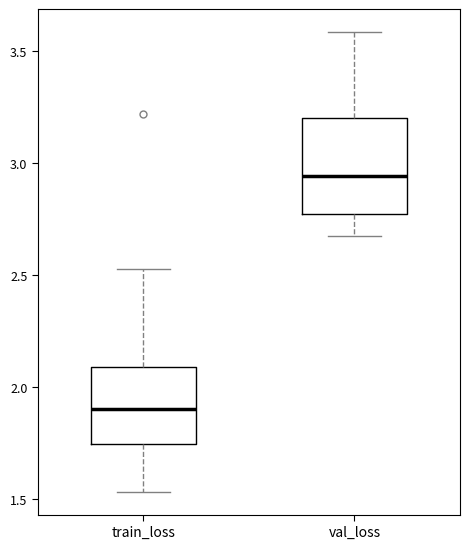

Reading left to right, read every box against the y-axis: the position of its median line, the range the box covers, and the ends of its whiskers. The values are not printed on the chart, so give them approximately, as read against the axis.

train_loss: median 1.90, box 1.75 to 2.10, whiskers 1.55 to 2.55
val_loss: median 2.95, box 2.75 to 3.20, whiskers 2.70 to 3.60